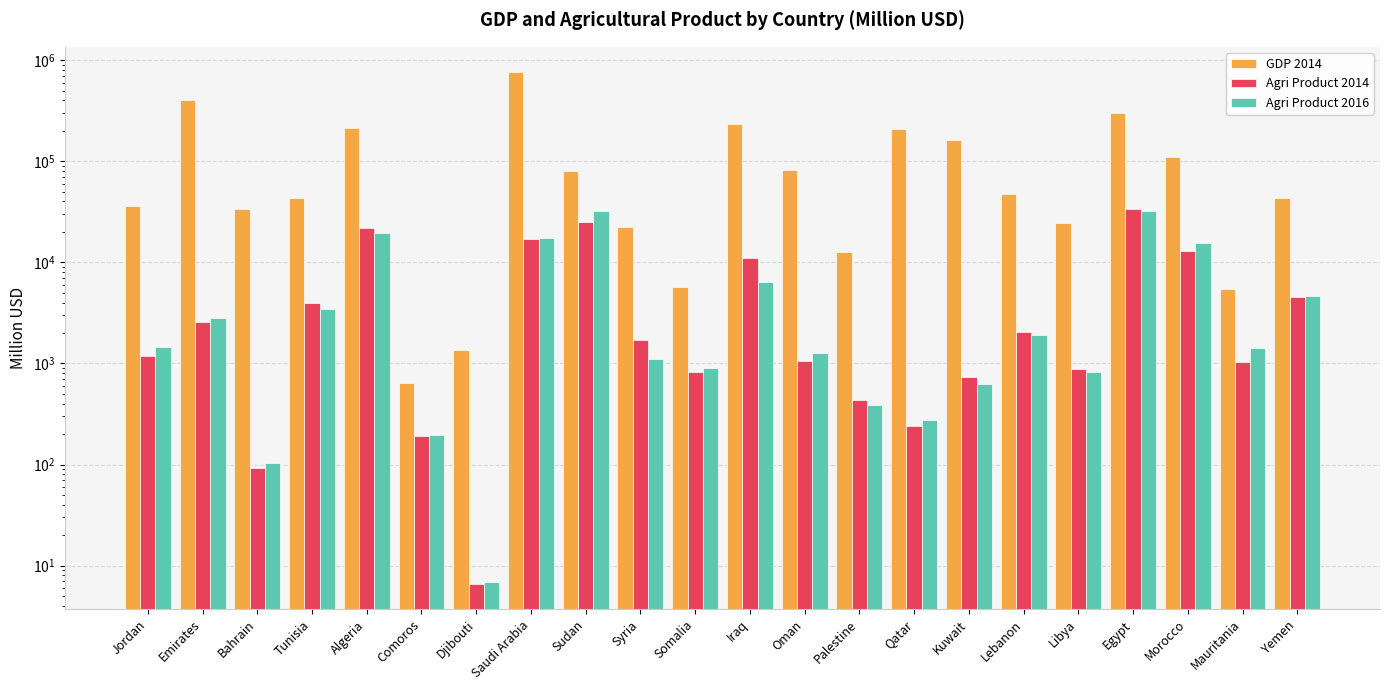

Which series has the largest range (max minus min)?

GDP 2014